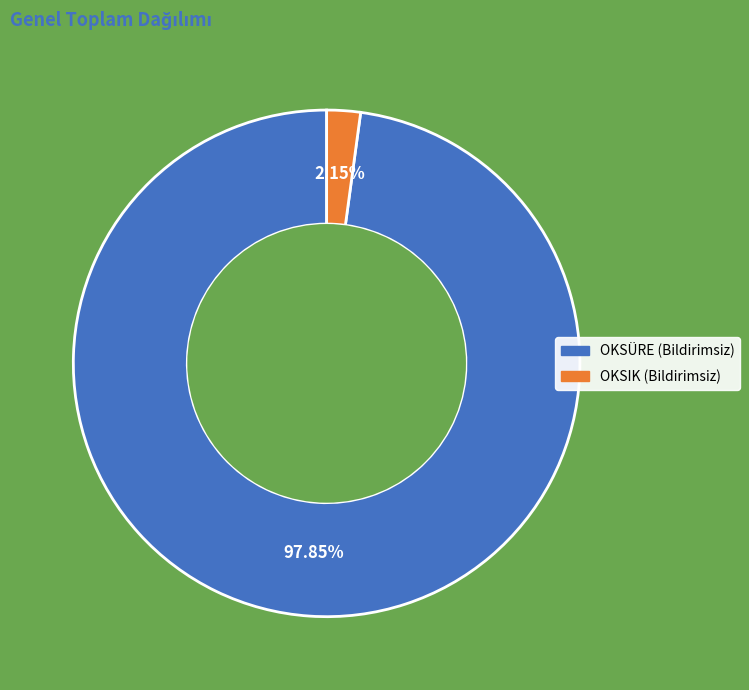

Rank the categories by value from highest to lowest.

OKSÜRE (Bildirimsiz), OKSIK (Bildirimsiz)